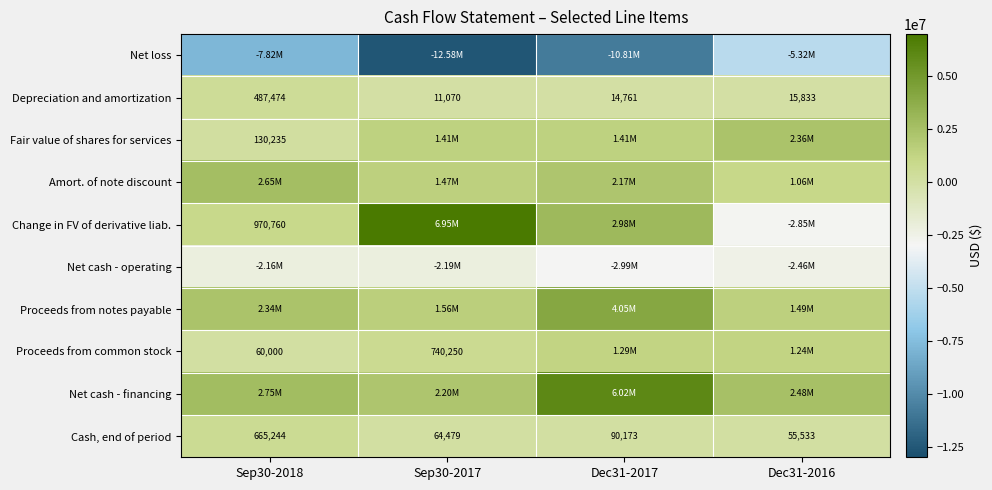

What is the difference between the Cash, end of period values at Dec31-2016 and Sep30-2017?

8946